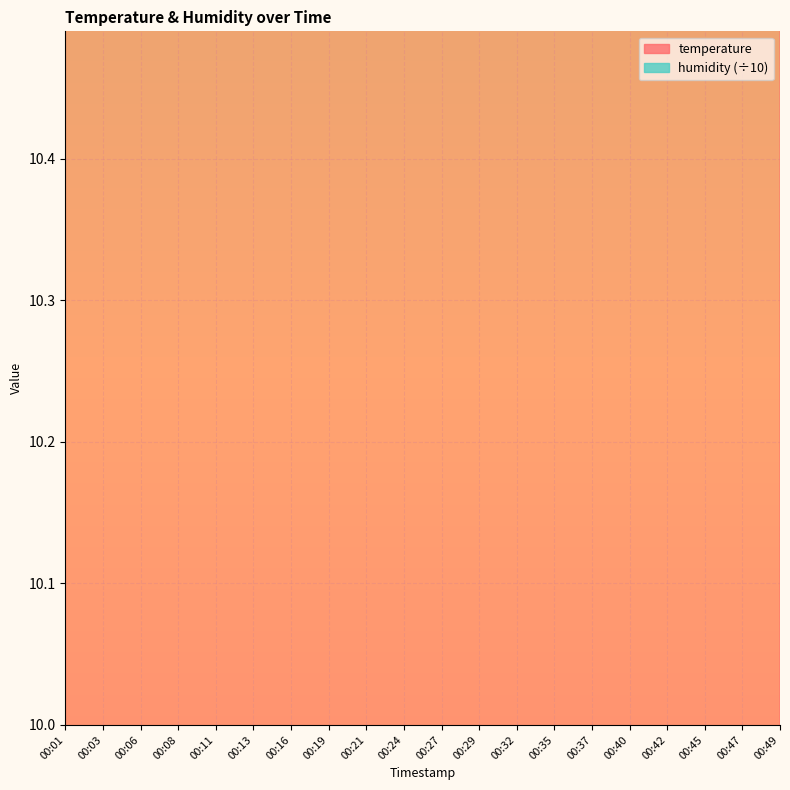

What is the value of the 11th point from the left?

10.7